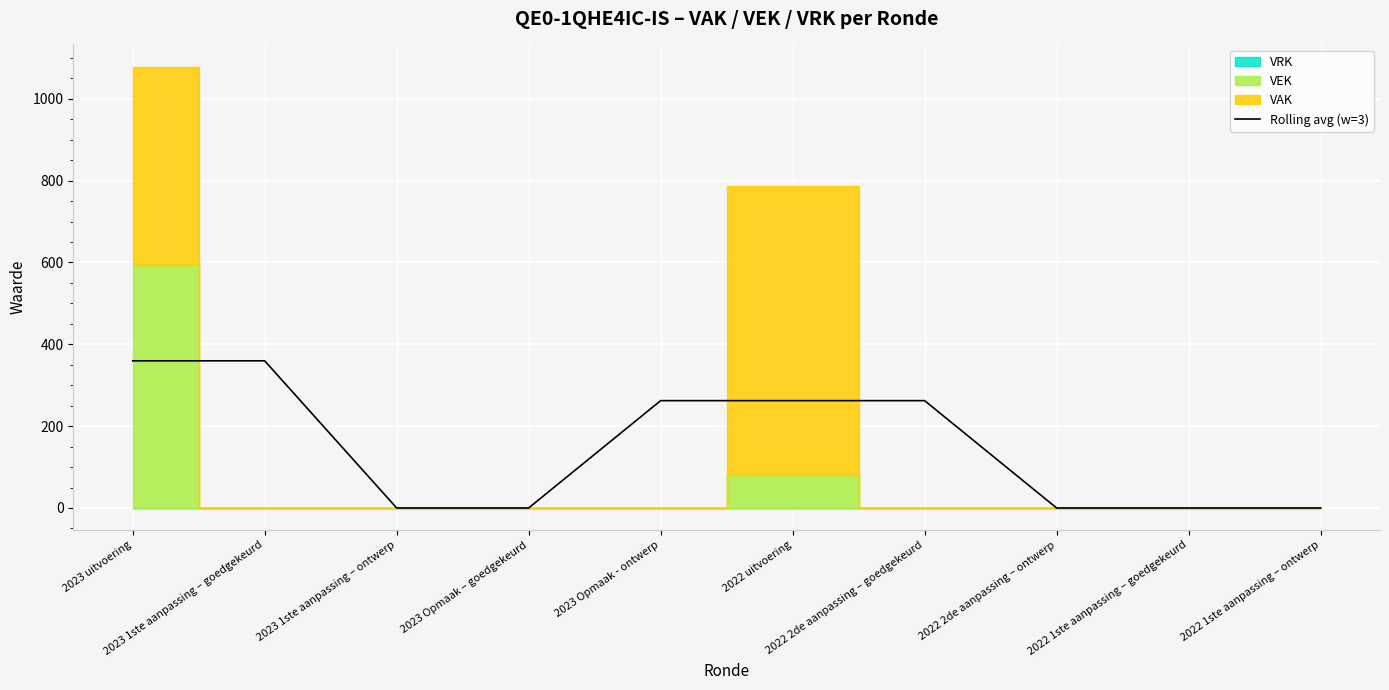

Reading left to right, list all the values displayed in this chart.

2023 uitvoering=359.7	2023 1ste aanpassing – goedgekeurd=359.7	2023 1ste aanpassing – ontwerp=0.0	2023 Opmaak – goedgekeurd=0.0	2023 Opmaak - ontwerp=262.3	2022 uitvoering=262.3	2022 2de aanpassing – goedgekeurd=262.3	2022 2de aanpassing – ontwerp=0.0	2022 1ste aanpassing – goedgekeurd=0.0	2022 1ste aanpassing – ontwerp=0.0